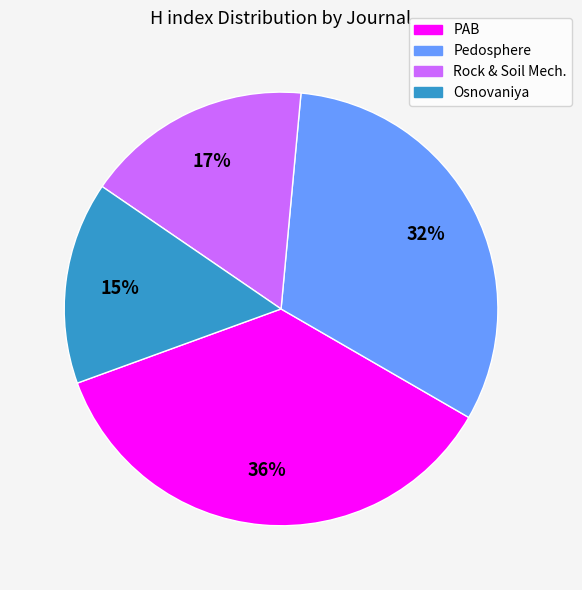

Is there a majority slice in this chart?

No